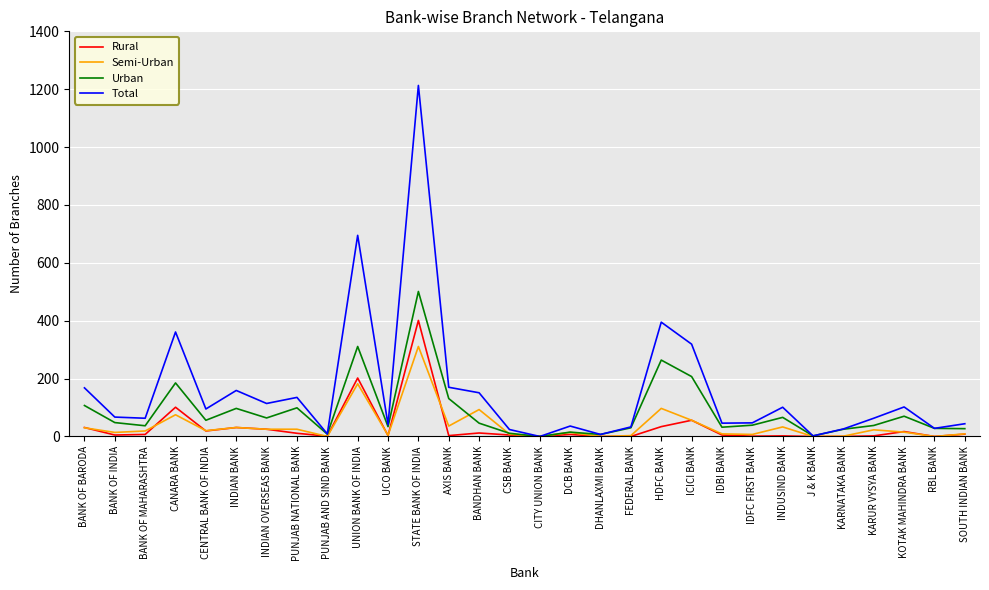

At which category does the chart reach its peak across all series?

STATE BANK OF INDIA